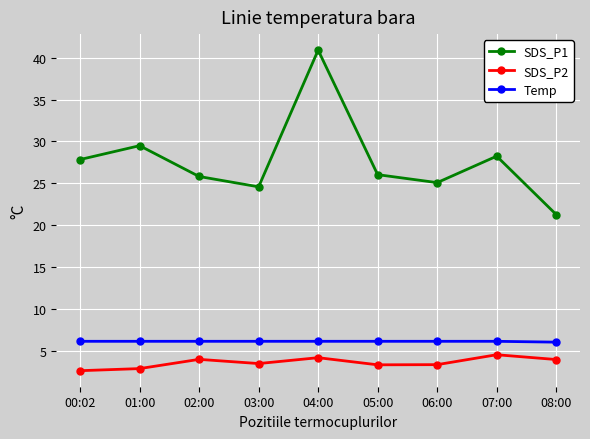

True or false: Temp and SDS_P2 intersect in this chart.

False